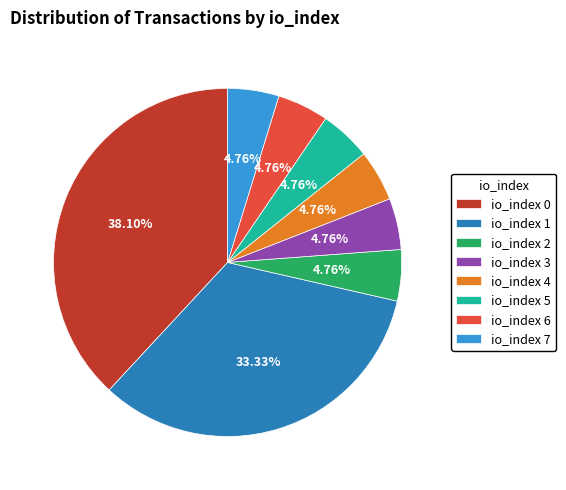

Does any single category account for the majority?

No